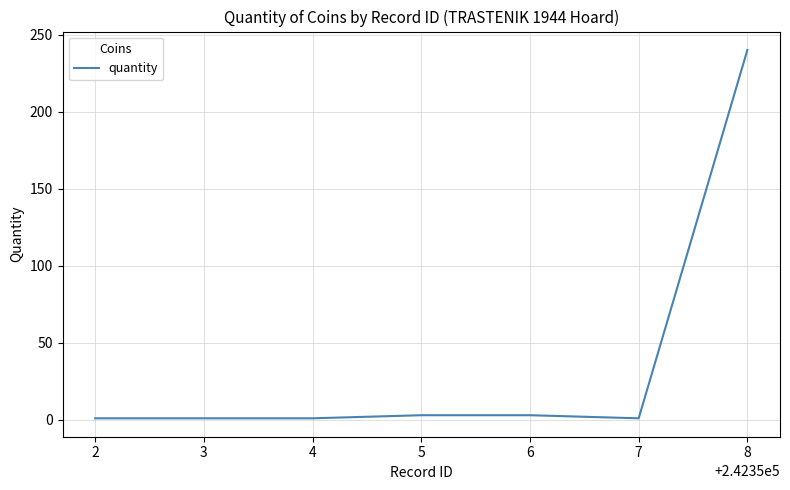

What is the maximum value shown in the chart?

240